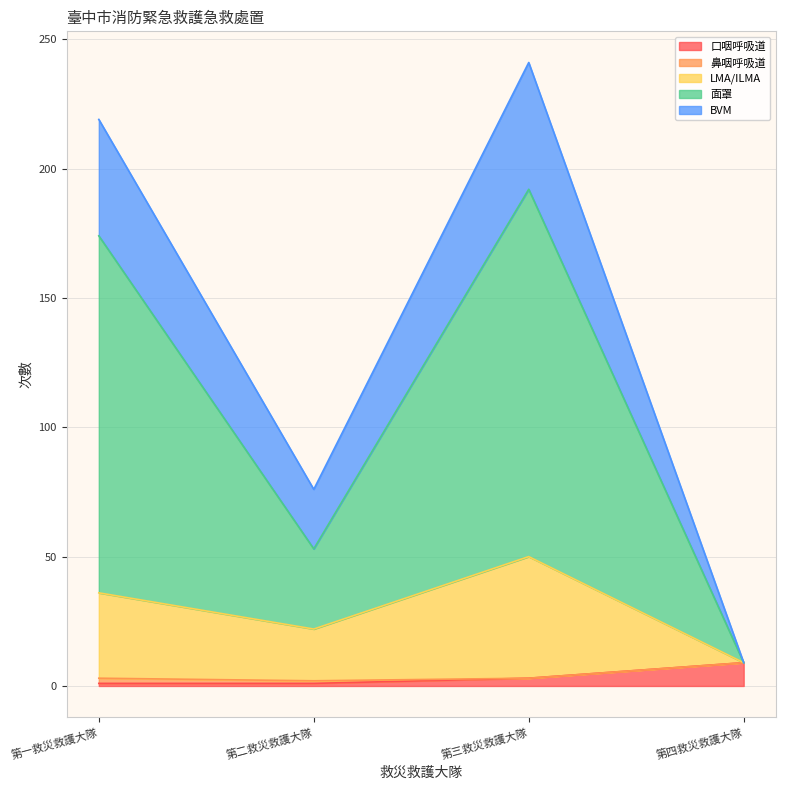

Which has a higher value, 第三救災救護大隊 or 第四救災救護大隊?

第四救災救護大隊